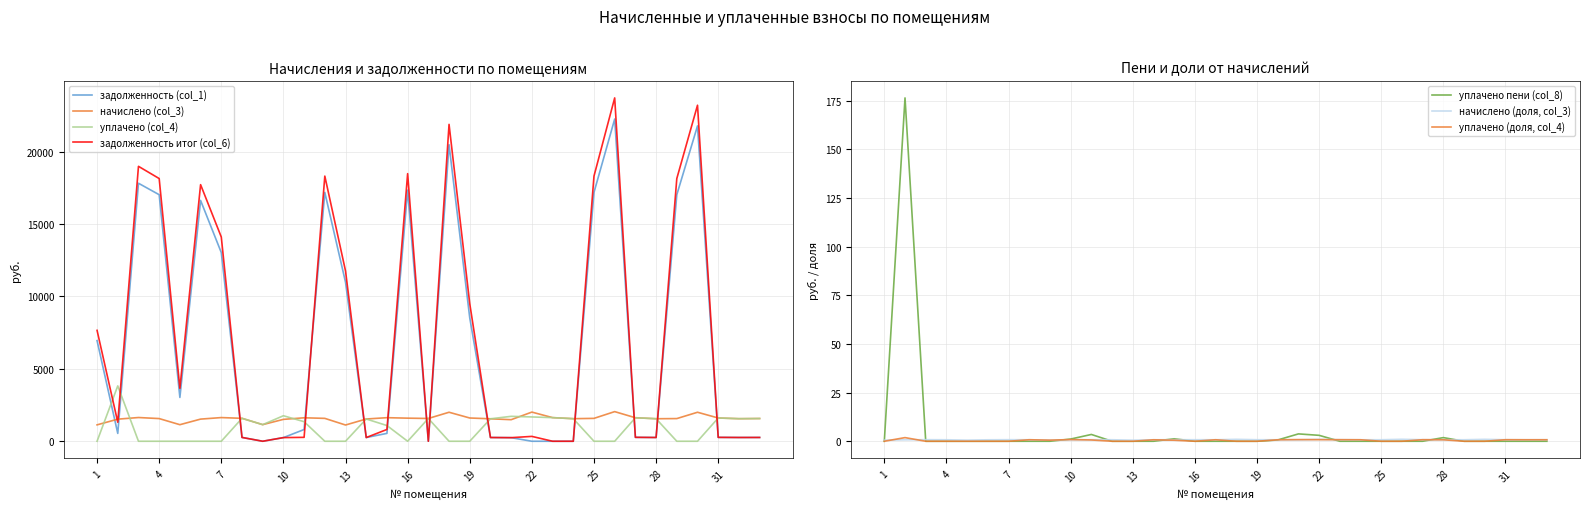

The value of уплачено (col_4) at 14 is 996.4. True or false?

False